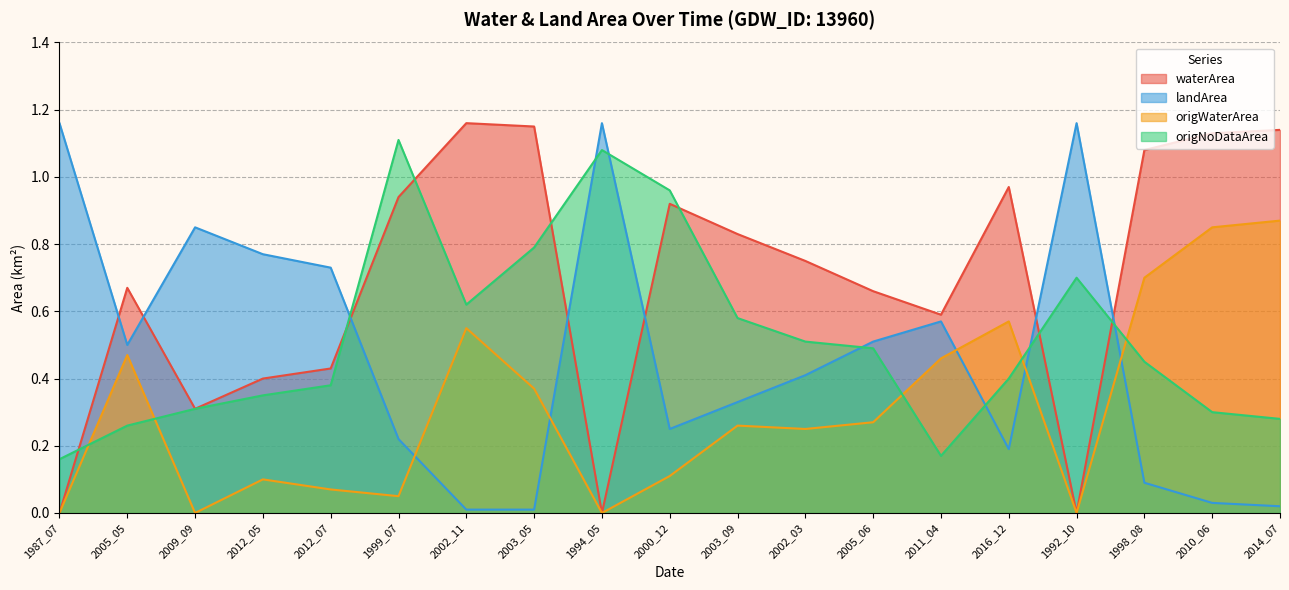

What position from the right is 2012_07?

15